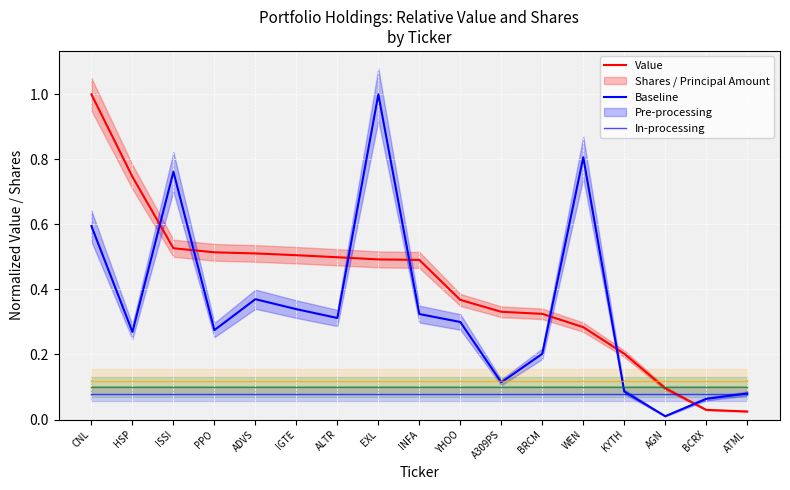

What position from the right is AGN?

3